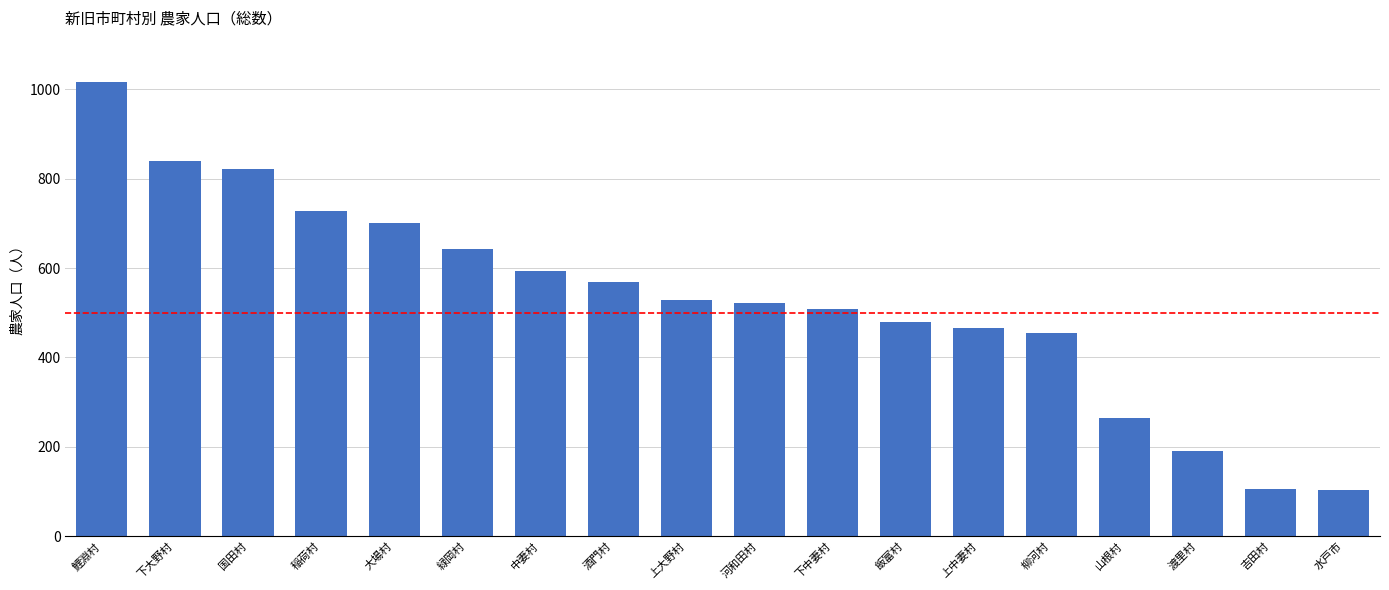

True or false: the data shows 839 at 下大野村.

True